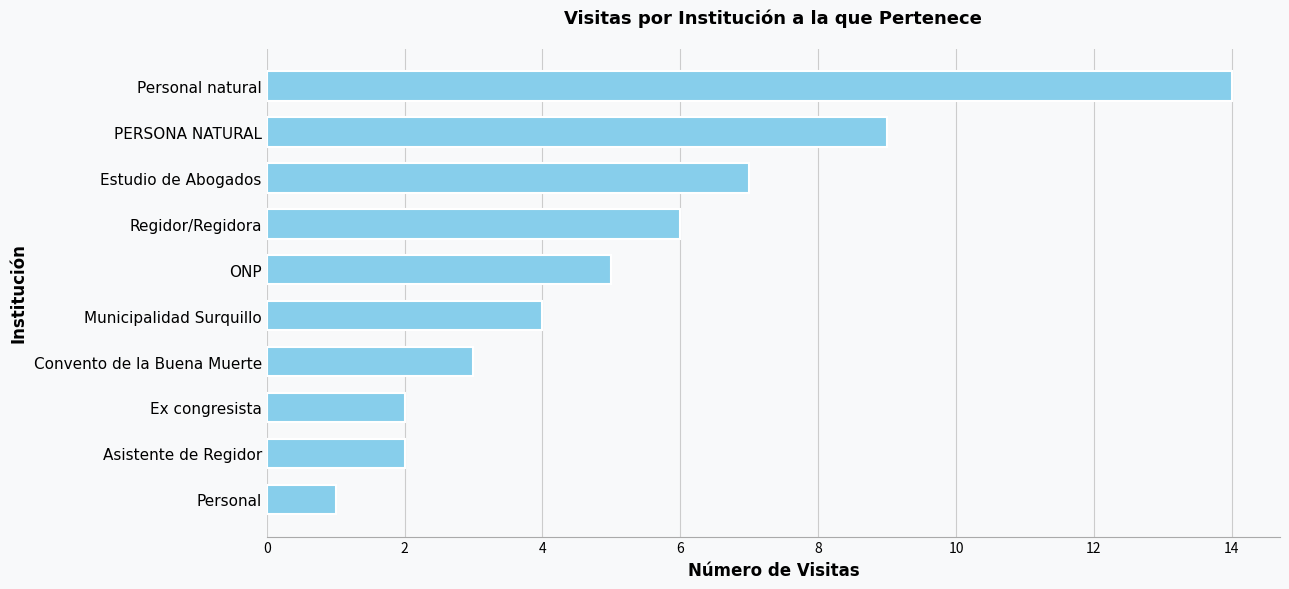

What is the change in value from Municipalidad Surquillo to Personal?

-3